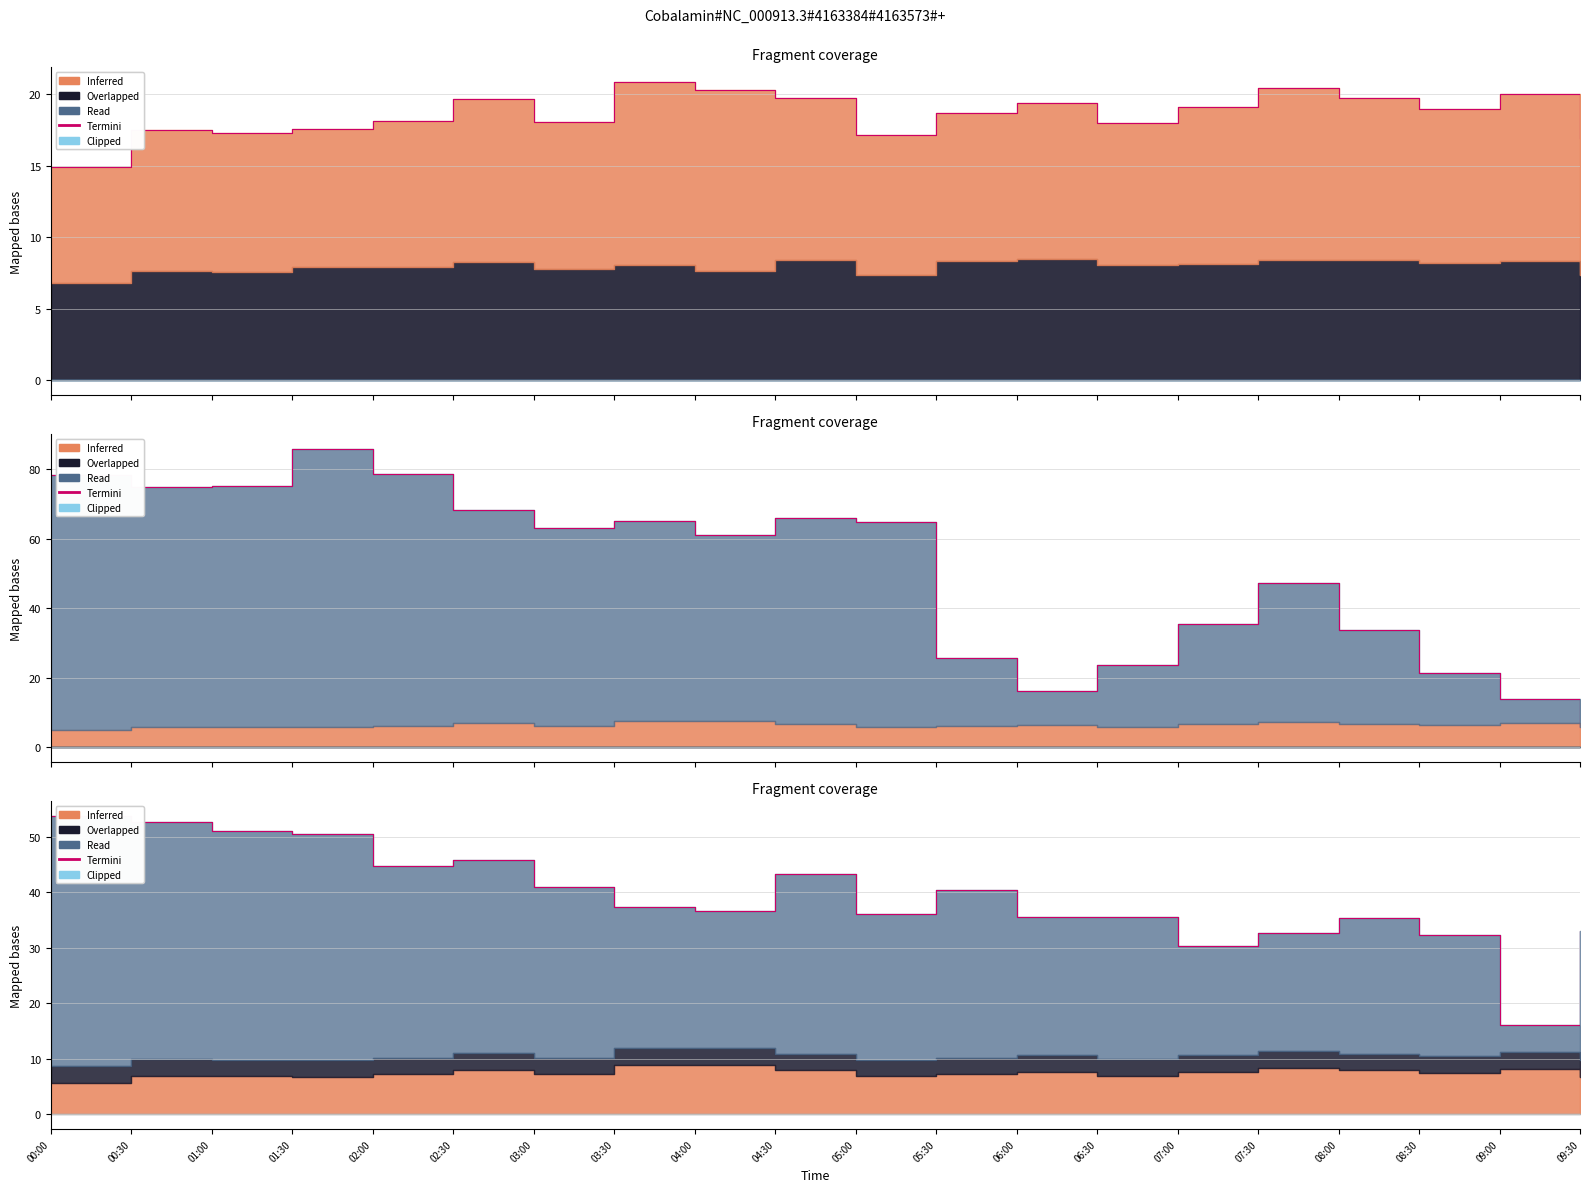

List the labels in order of value, largest first.

00:00, 00:30, 01:00, 01:30, 02:30, 02:00, 04:30, 03:00, 05:30, 03:30, 04:00, 05:00, 06:30, 06:00, 08:00, 09:30, 07:30, 08:30, 07:00, 09:00